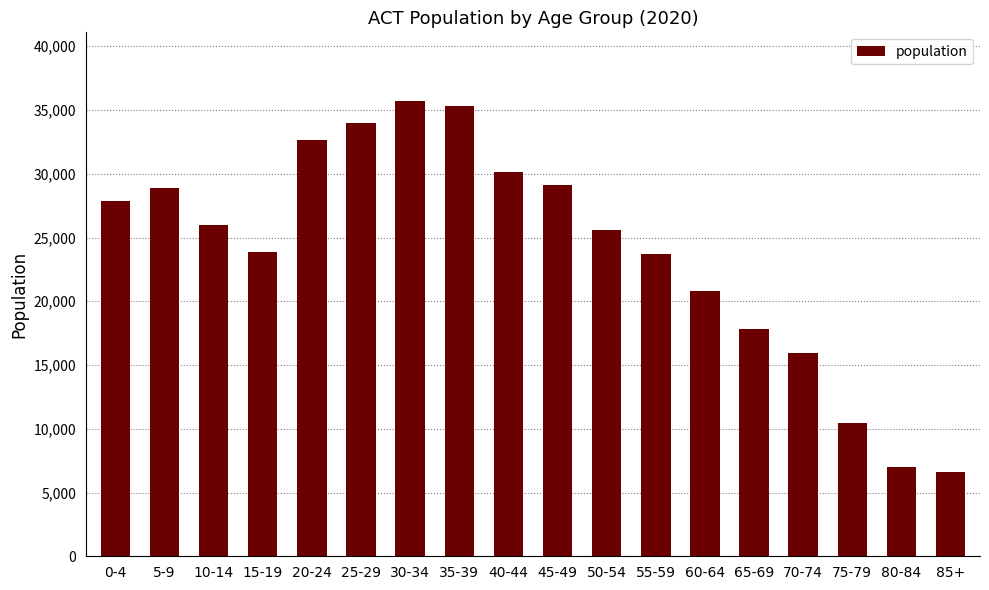

Which has a higher value, 0-4 or 55-59?

0-4